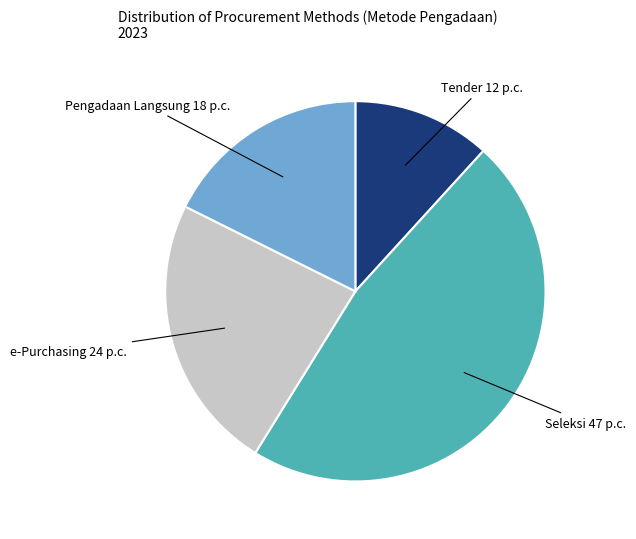

Count the number of slices in the pie.

4